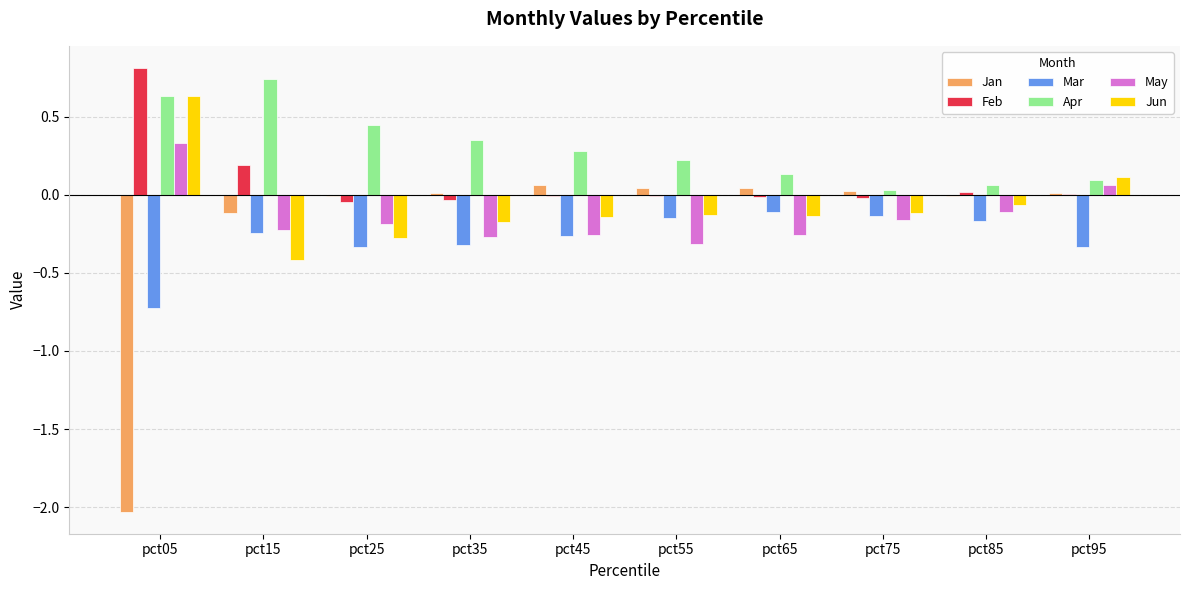

What are all the series names shown in the legend?

Jan, Feb, Mar, Apr, May, Jun